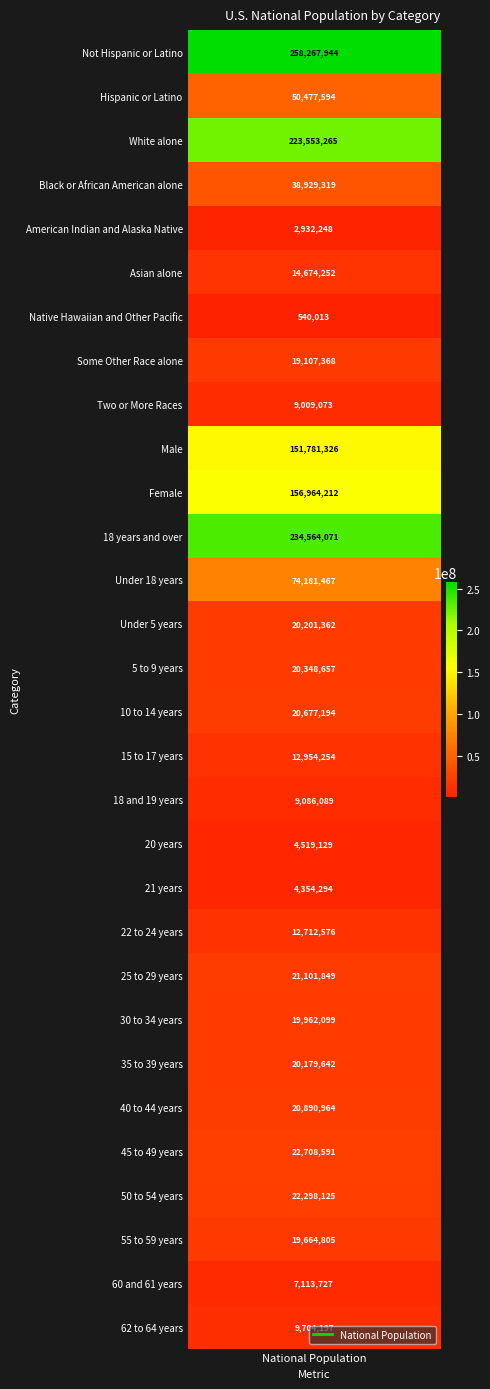

What is the difference between the maximum and minimum values?

257727931